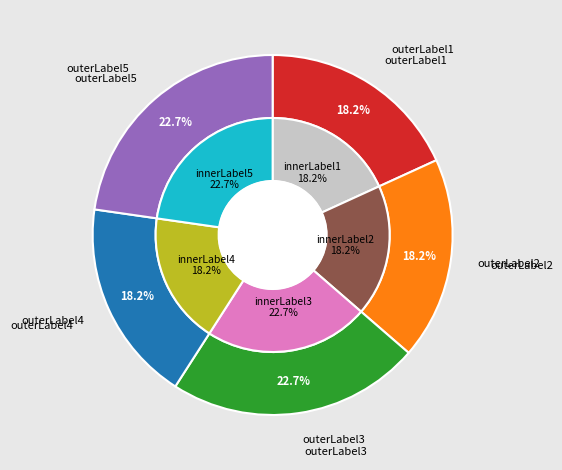

Is it true that Maybe a Fox is 25% of the pie?

False